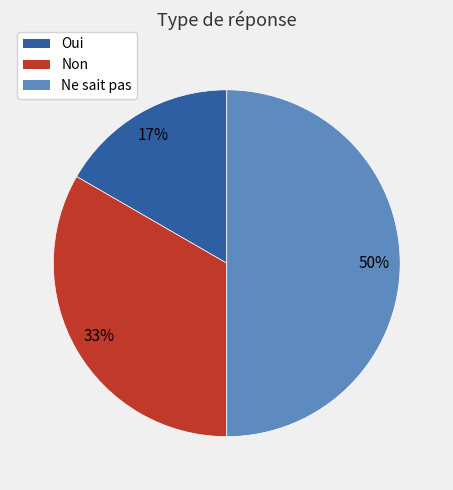

How many slices are in this pie chart?

3